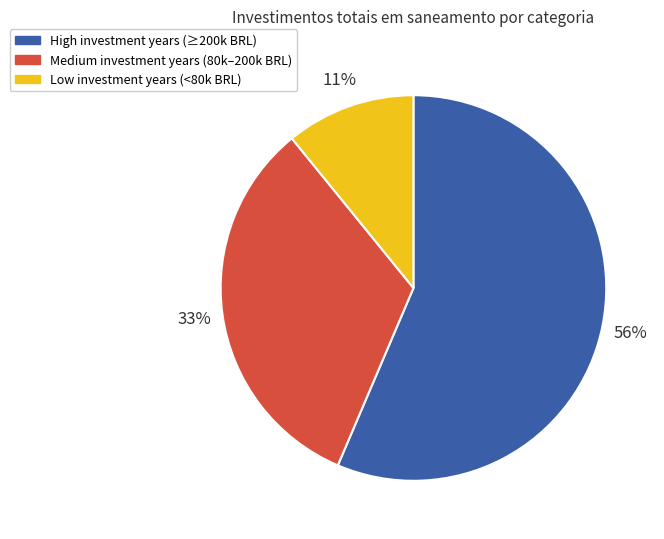

Is there a majority slice in this chart?

Yes